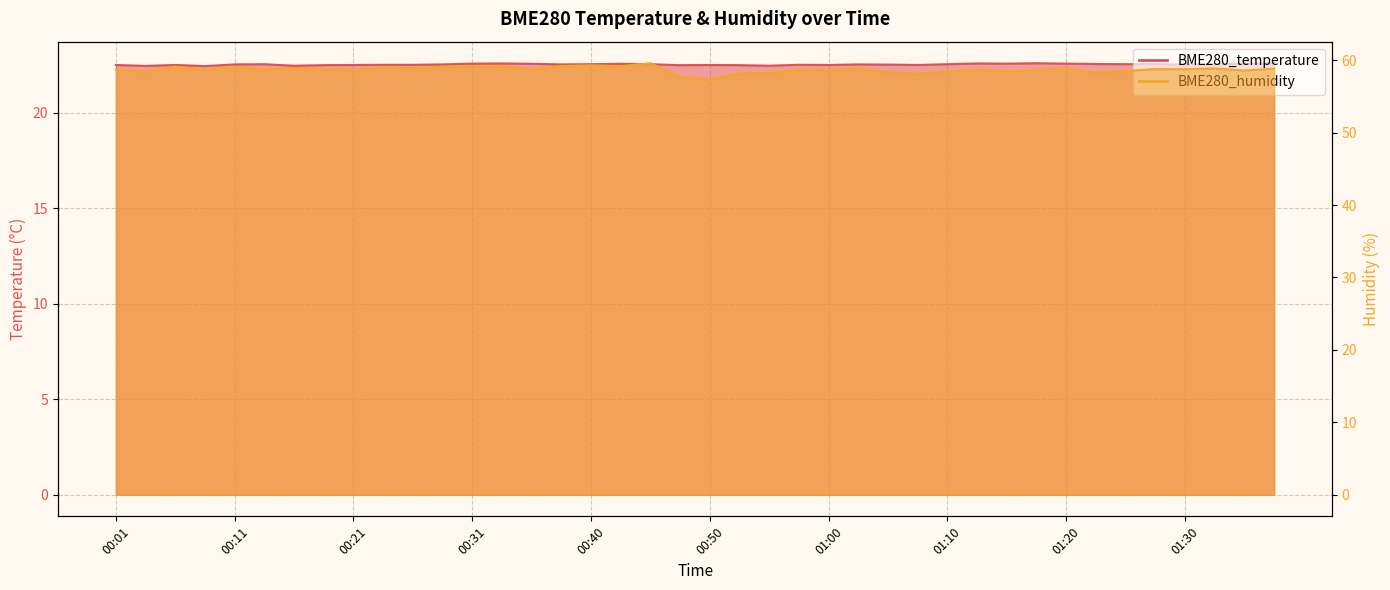

Which has a higher value, 00:23 or 00:48?

00:23